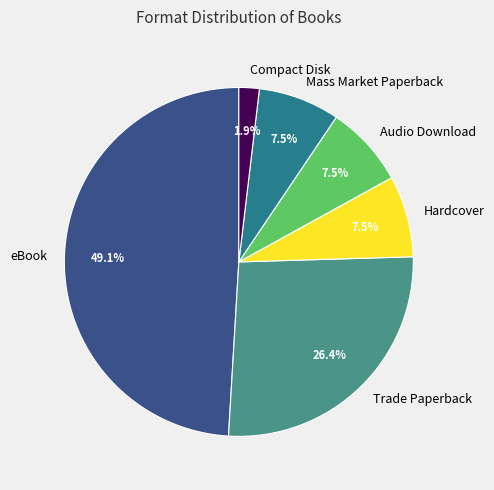

Which slice is the smallest?

Compact Disk